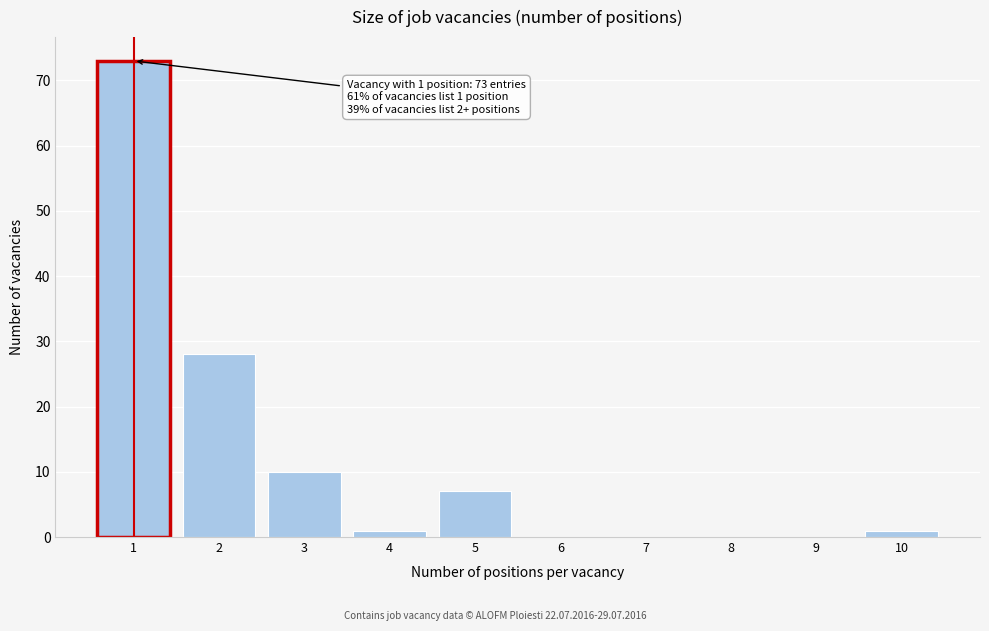

Reading right to left, transcribe all the data shown in this chart.

10=1	9=0	8=0	7=0	6=0	5=7	4=1	3=10	2=28	1=73